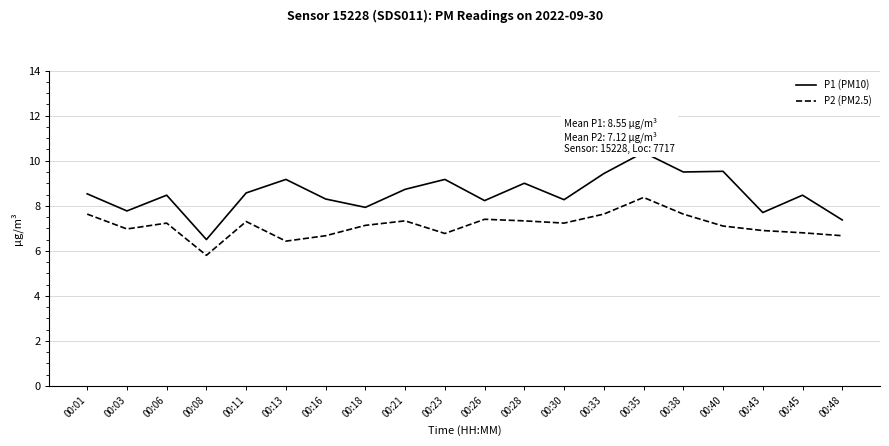

What is the maximum value shown in the chart?

10.4